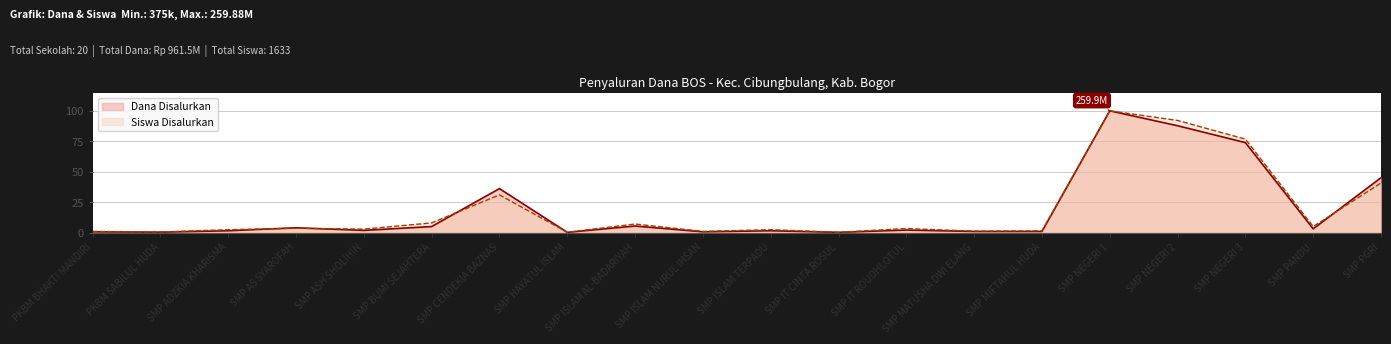

How many data points in Dana Disalurkan are above 2?

10